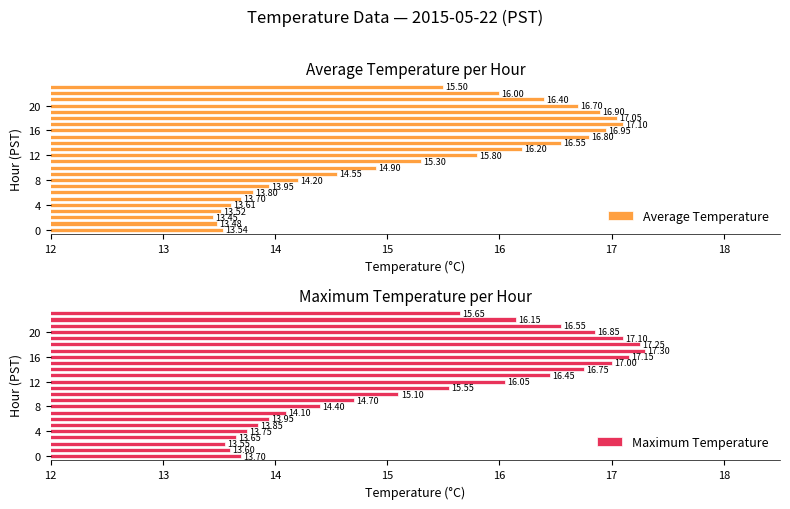

What is the difference between the maximum and second lowest values in the Average Temperature series?

3.6